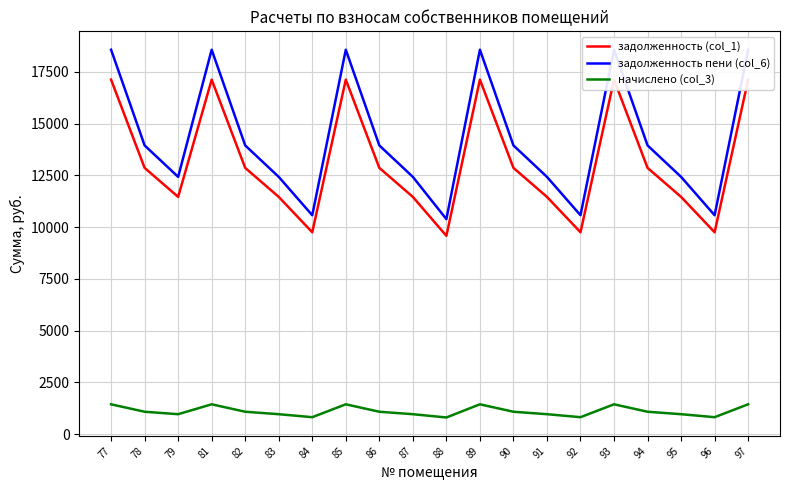

Reading left to right, extract all data points from this chart.

задолженность (col_1): 77=17126.4	78=12864.0	79=11462.4	81=17126.4	82=12864.0	83=11462.4	84=9753.6	85=17126.4	86=12864.0	87=11462.4	88=9580.8	89=17126.4	90=12864.0	91=11462.4	92=9753.6	93=17126.4	94=12864.0	95=11462.4	96=9753.6	97=17126.4
задолженность пени (col_6): 77=18571.4	78=13949.4	79=12429.5	81=18571.4	82=13949.4	83=12429.5	84=10576.6	85=18571.4	86=13949.4	87=12429.5	88=10389.2	89=18571.4	90=13949.4	91=12429.5	92=10576.6	93=18571.4	94=13949.4	95=12429.5	96=10576.6	97=18571.4
начислено (col_3): 77=1445.0	78=1085.4	79=967.1	81=1445.0	82=1085.4	83=967.1	84=823.0	85=1445.0	86=1085.4	87=967.1	88=808.4	89=1445.0	90=1085.4	91=967.1	92=823.0	93=1445.0	94=1085.4	95=967.1	96=823.0	97=1445.0